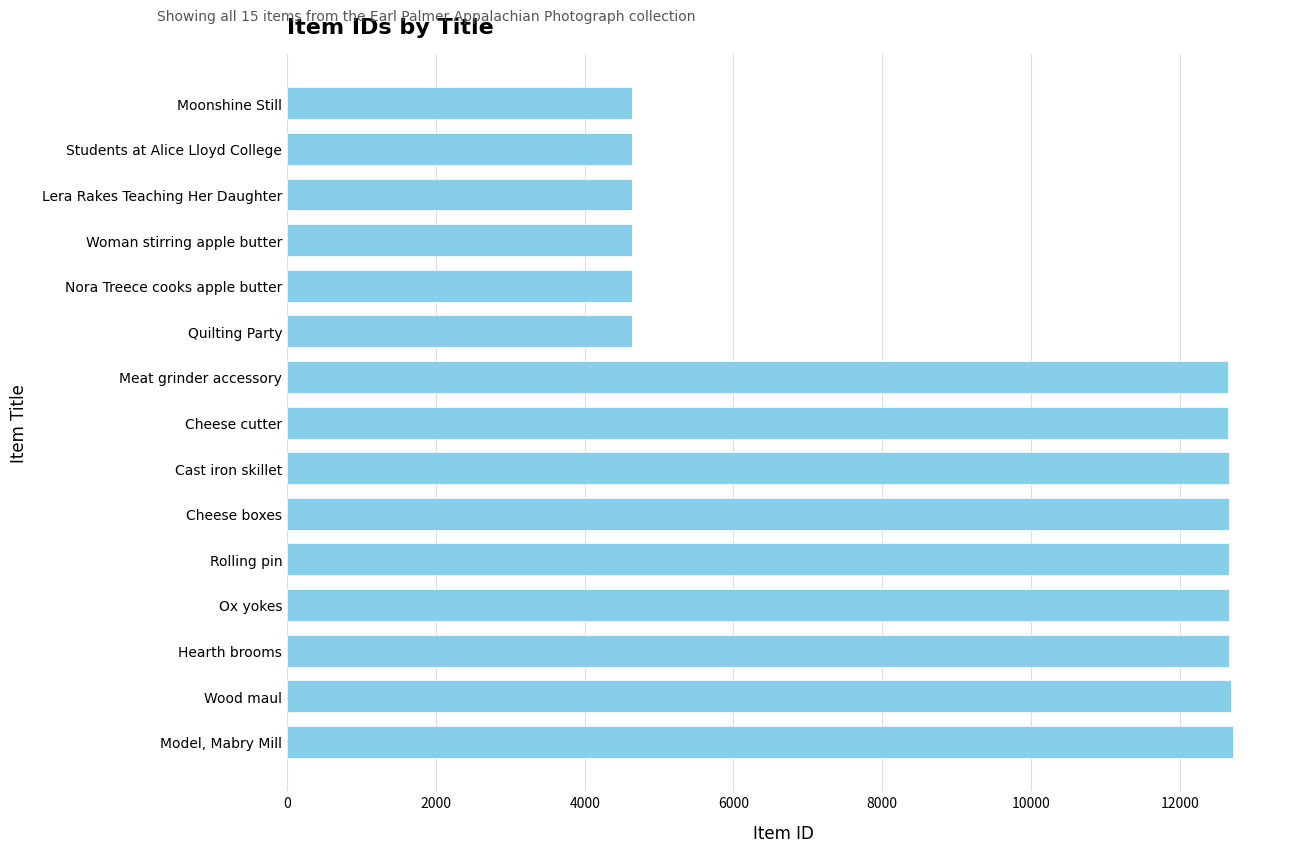

Rank the categories by value from highest to lowest.

Model, Mabry Mill, Wood maul, Hearth brooms, Ox yokes, Rolling pin, Cheese boxes, Cast iron skillet, Cheese cutter, Meat grinder accessory, Quilting Party, Nora Treece cooks apple butter, Woman stirring apple butter, Lera Rakes Teaching Her Daughter, Students at Alice Lloyd College, Moonshine Still